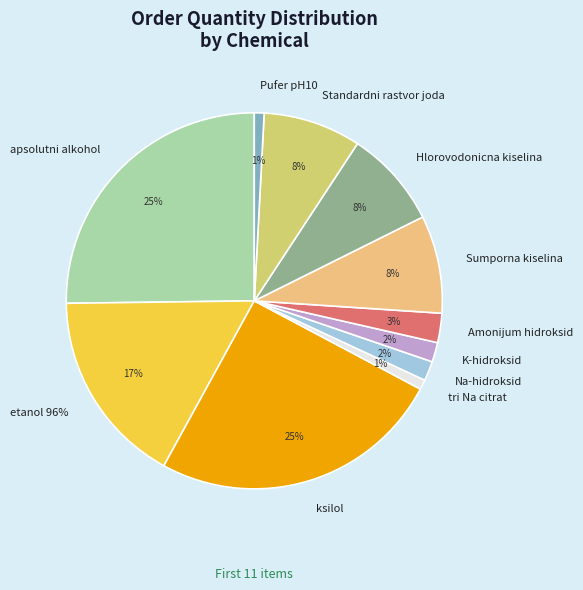

How many slices are in this pie chart?

11